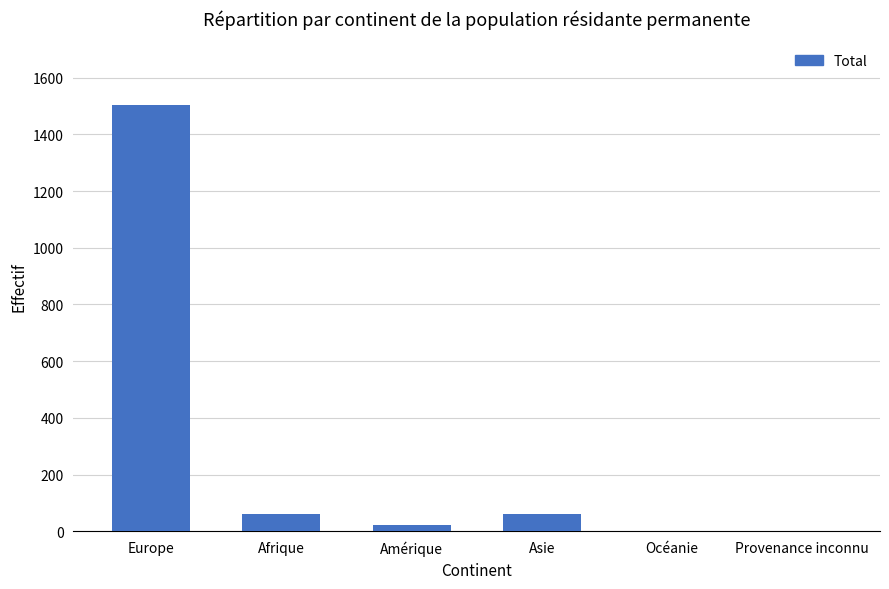

What is the sum of all values?

1648